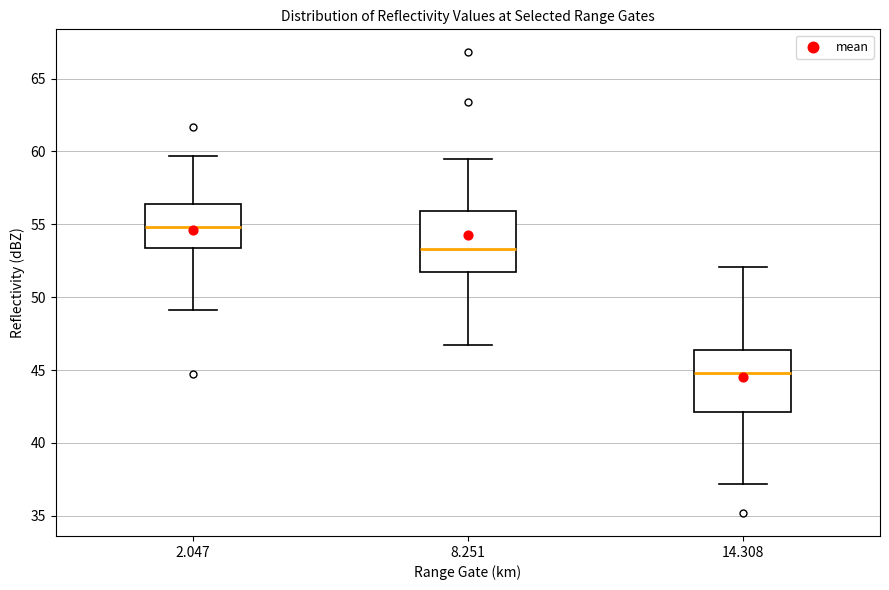

Where is the upper edge of the box at x = 14.308 on the y-axis? The values are not printed on the chart, so give them approximately, as read against the axis.

46.5